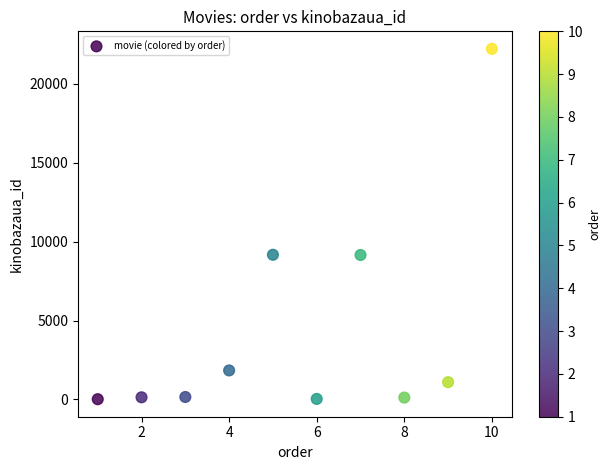

What is the range of Y values (max minus min)?

22208